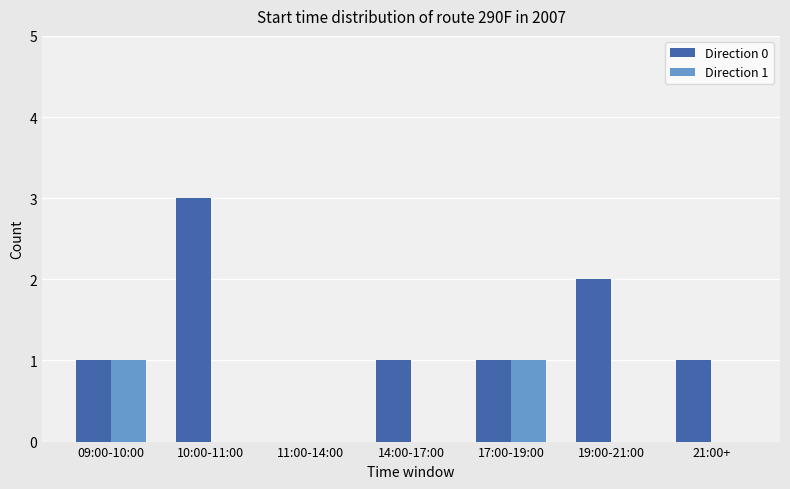

What is the total value across all series at 09:00-10:00?

2